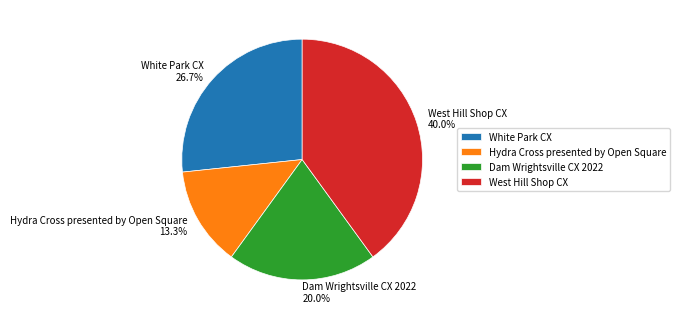

What is the total percentage of West Hill Shop CX and White Park CX?

66.7%